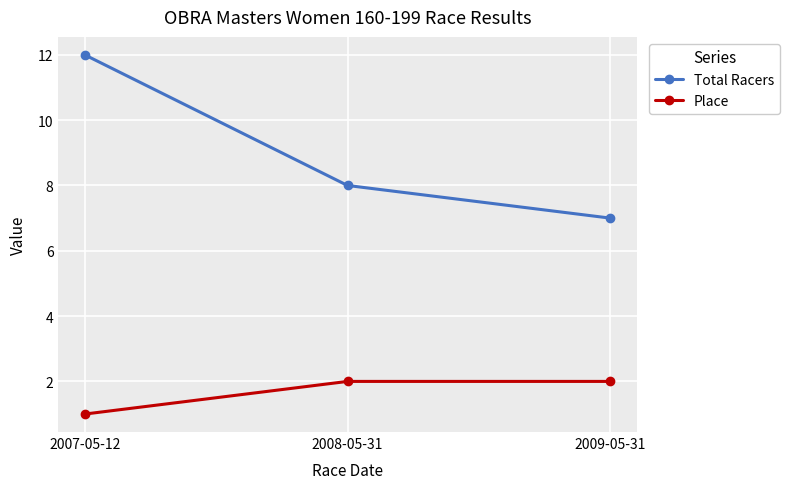

At which label does Total Racers reach its minimum?

2009-05-31